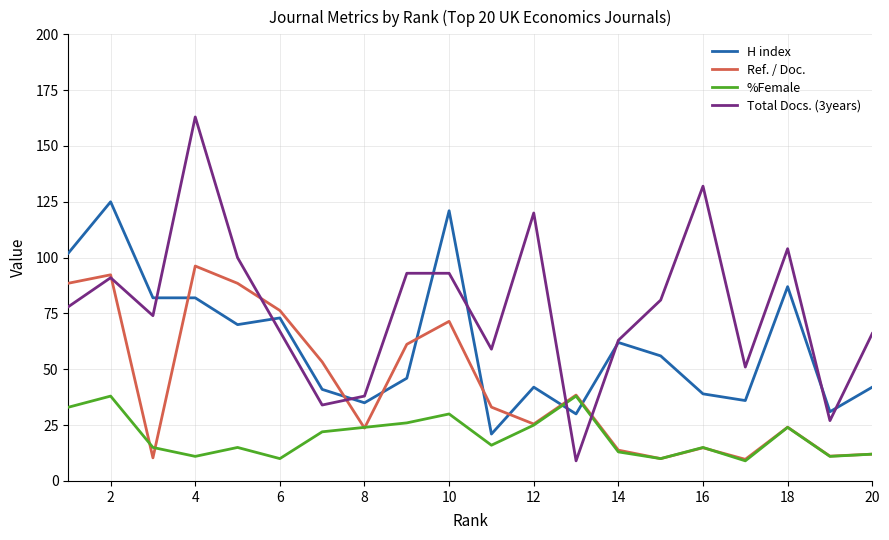

What is the minimum value shown in the chart?

9.0